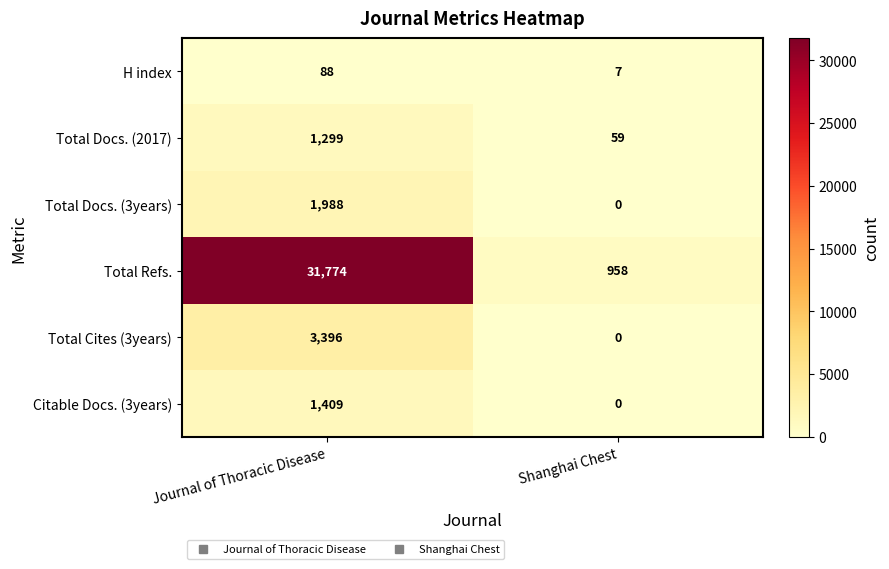

What is the maximum value shown in the chart?

31774